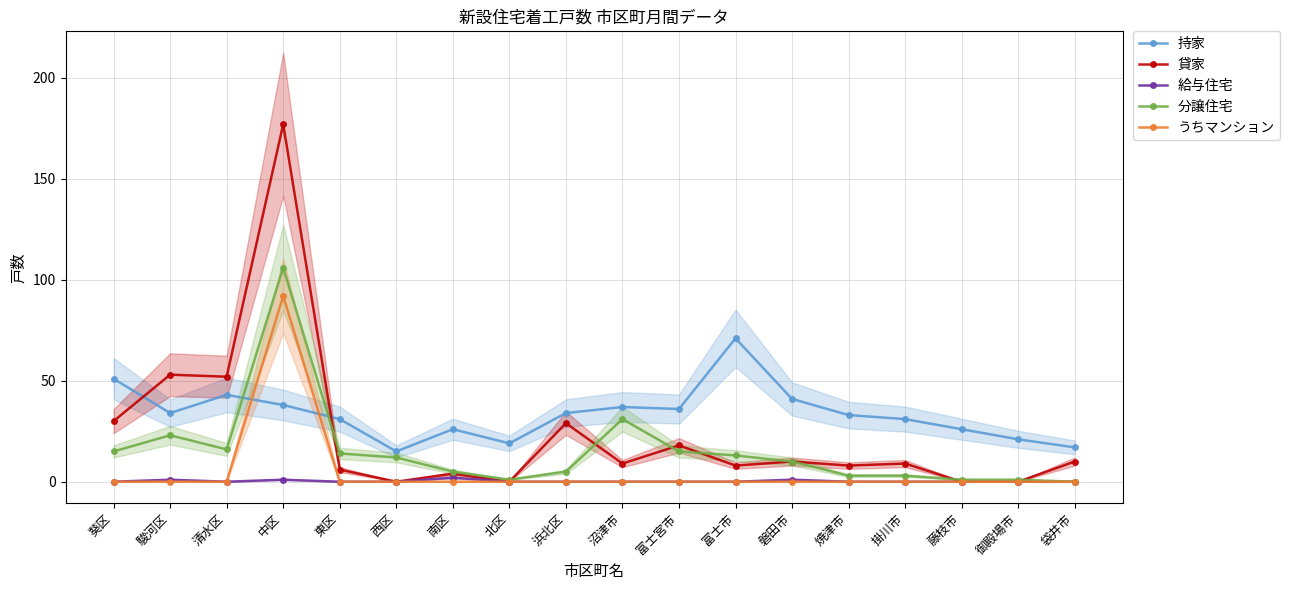

How many times do 持家 and 貸家 cross each other?

2